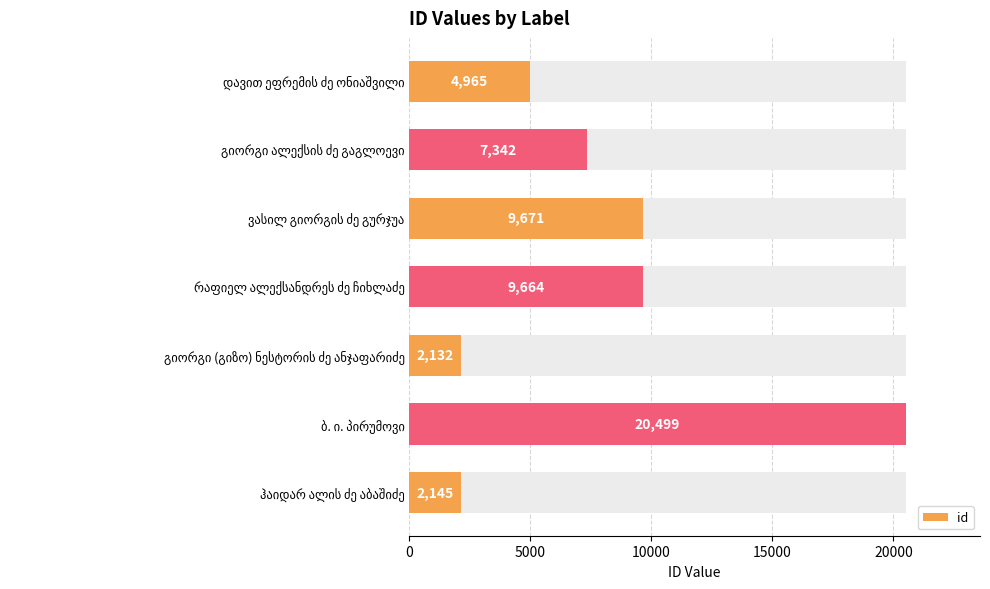

The chart shows a value of 13559 at ვასილ გიორგის ძე გურჯუა. True or false?

False